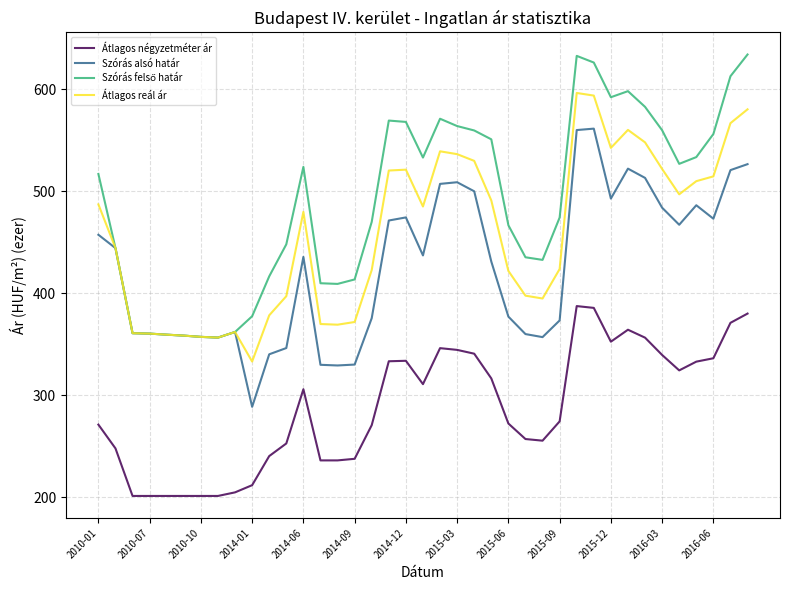

What is the average value of the Átlagos négyzetméter ár series?

288.2